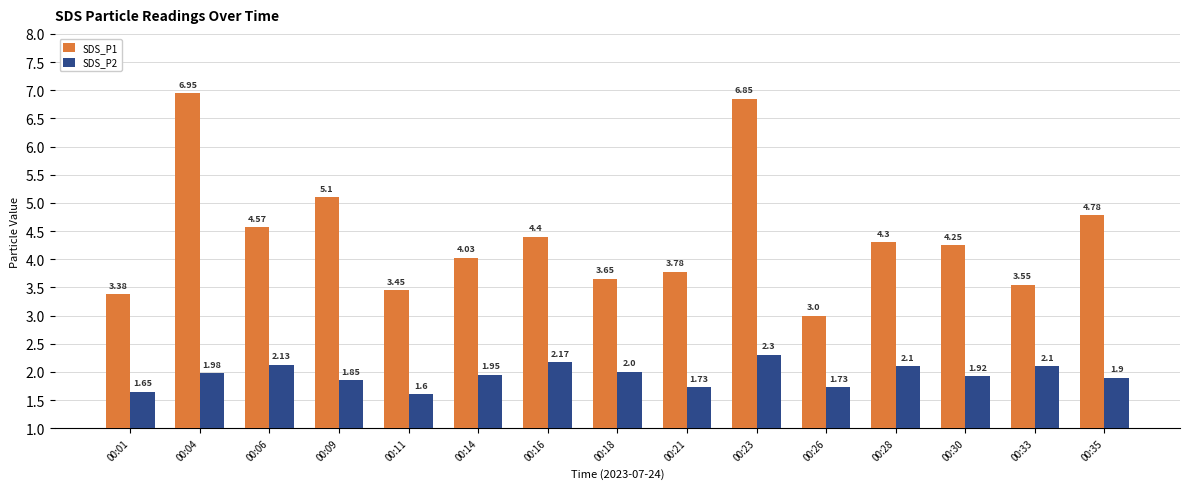

Which category has the highest value in the SDS_P1 series?

00:04